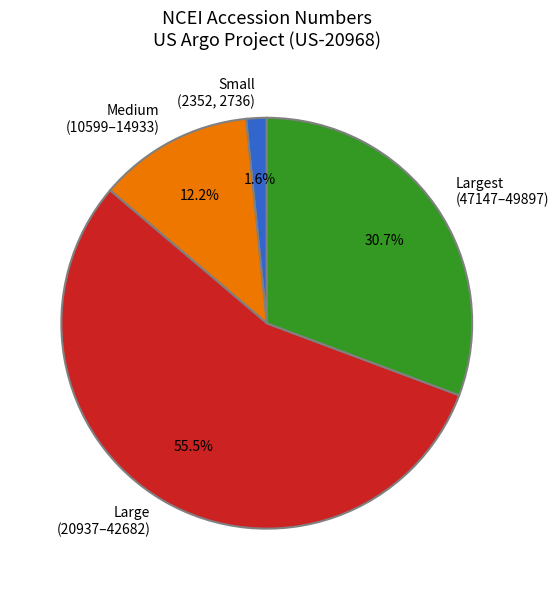

Which category has the smallest portion of the pie?

Small (2352, 2736)